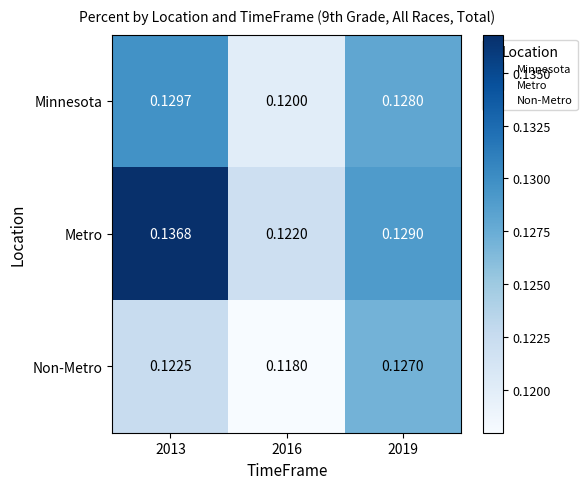

Rank the series at 2019 from highest to lowest value.

Metro, Minnesota, Non-Metro